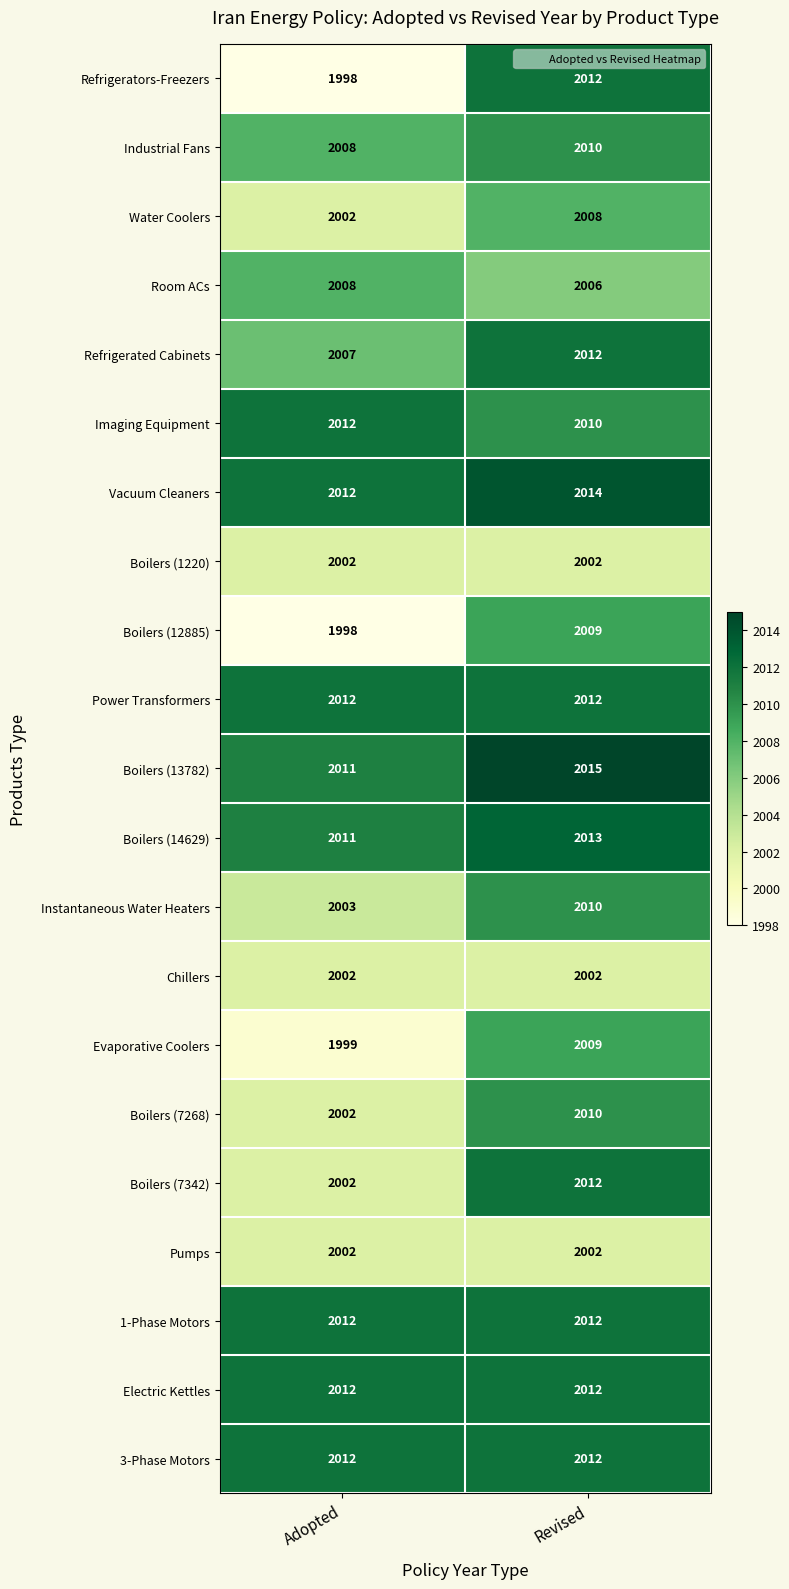

How many categories are shown in the chart?

2